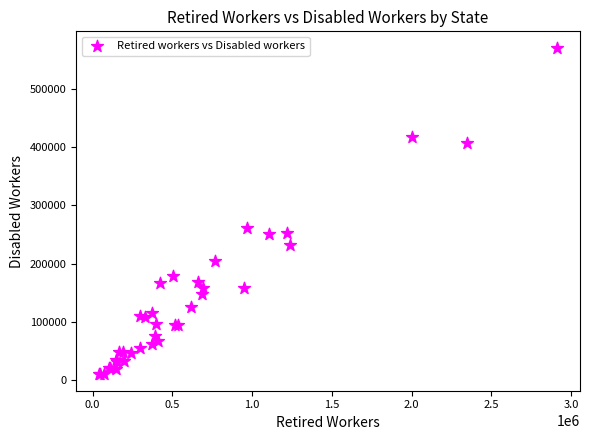

What Y value in the scatter plot is closest to 290147?

261068